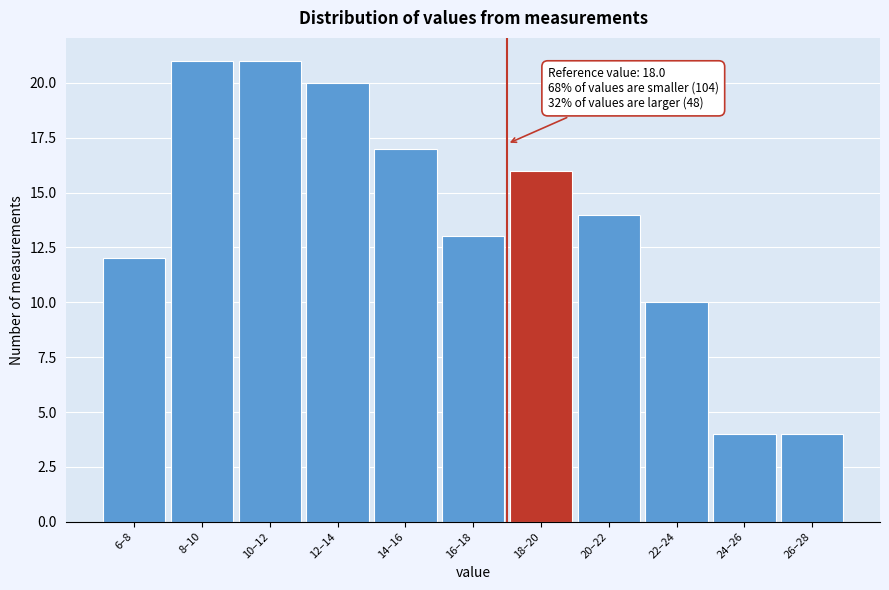

Reading left to right, list all the values displayed in this chart.

12	21	21	20	17	13	16	14	10	4	4